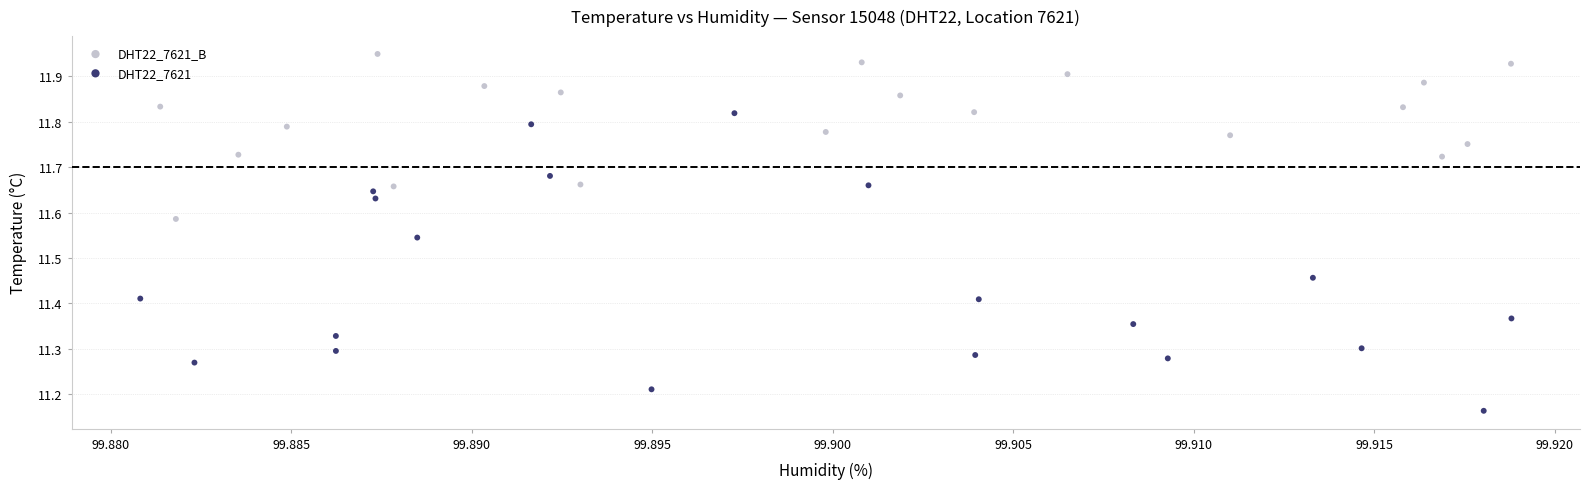

Which series contains the lowest Y value?

DHT22_7621